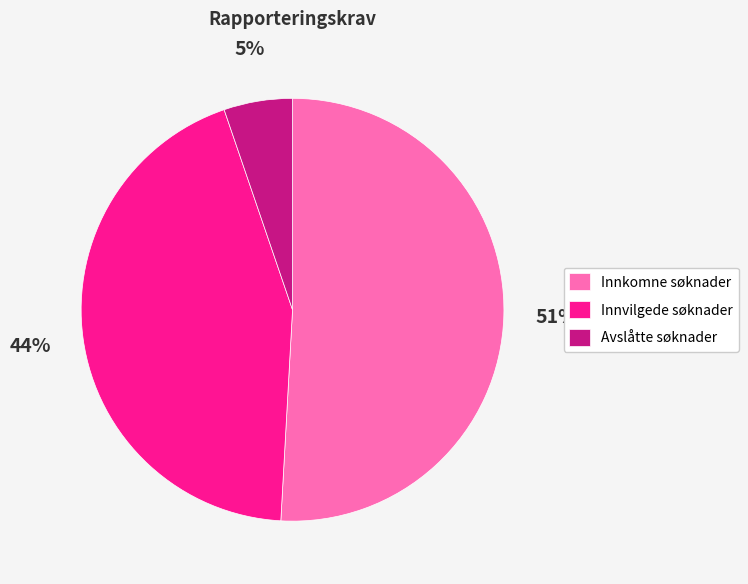

Is it true that Innvilgede søknader is 44% of the pie?

True